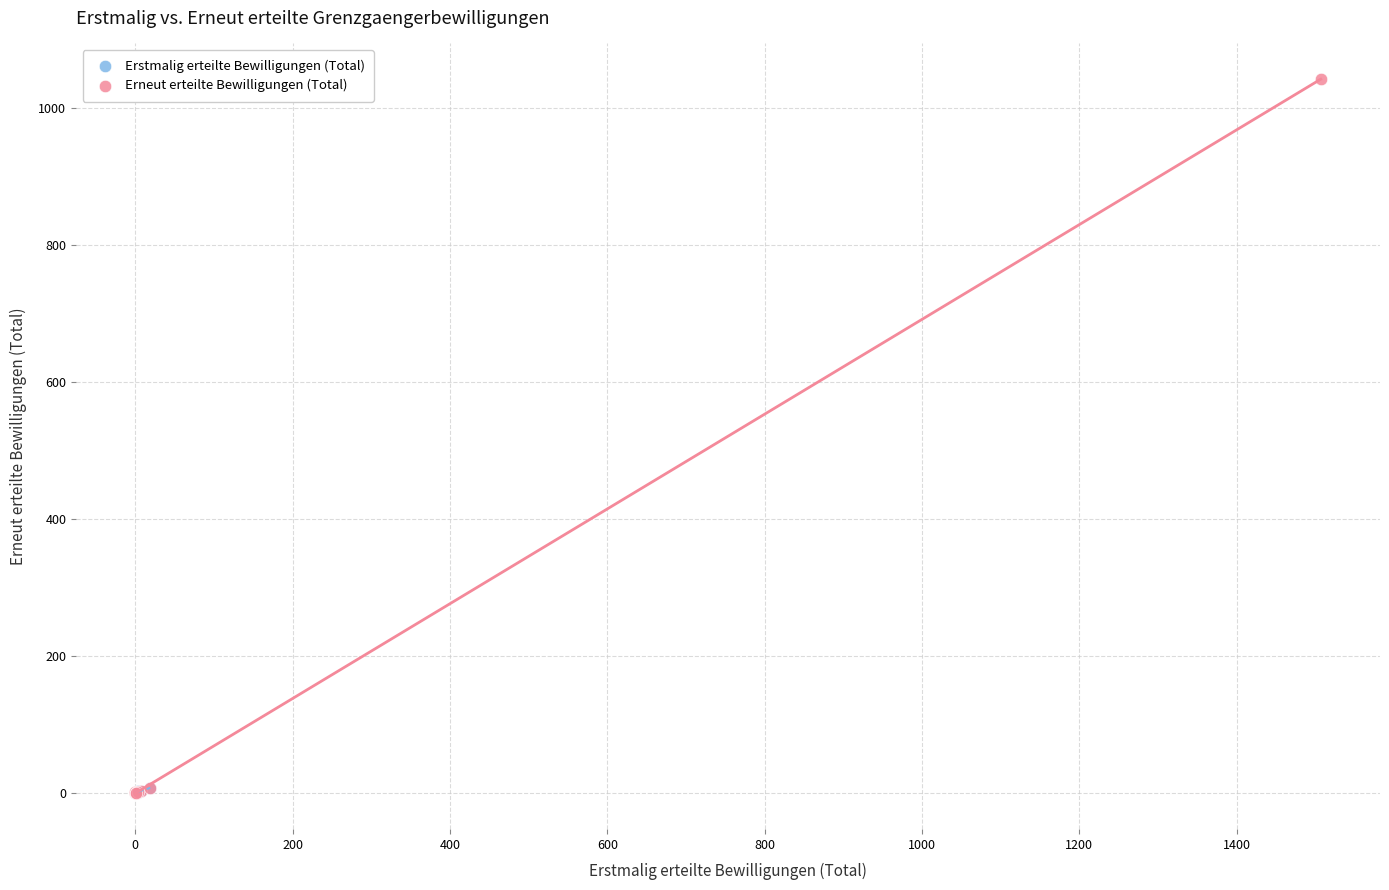

Which series has the largest Y range (max minus min)?

Erneut erteilte Bewilligungen (Total)